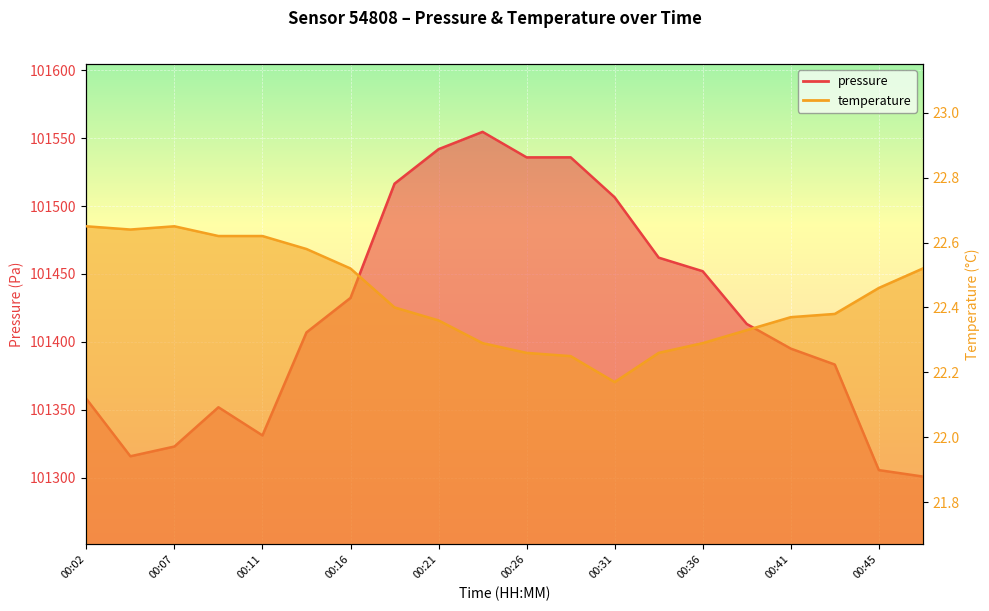

How many lines are shown in the chart?

2